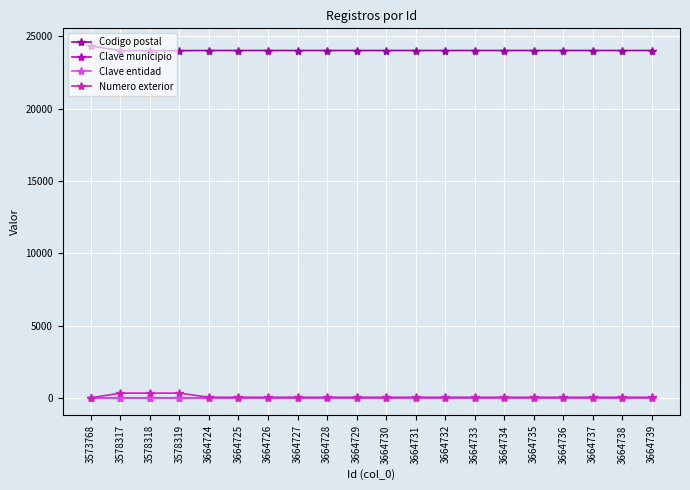

How many distinct data groups are displayed?

4